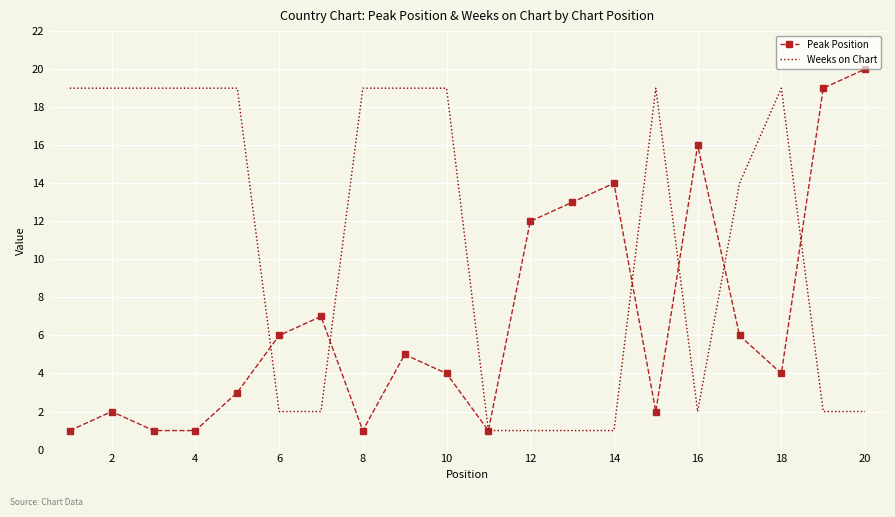

Which series has the largest total across all categories?

Weeks on Chart